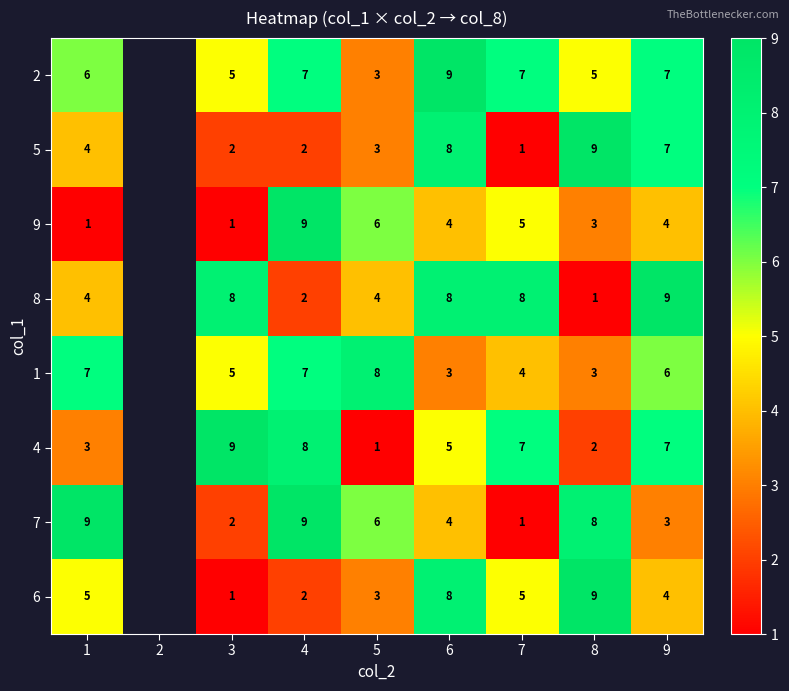

Between 1 and 8, which series saw the biggest shift?

5